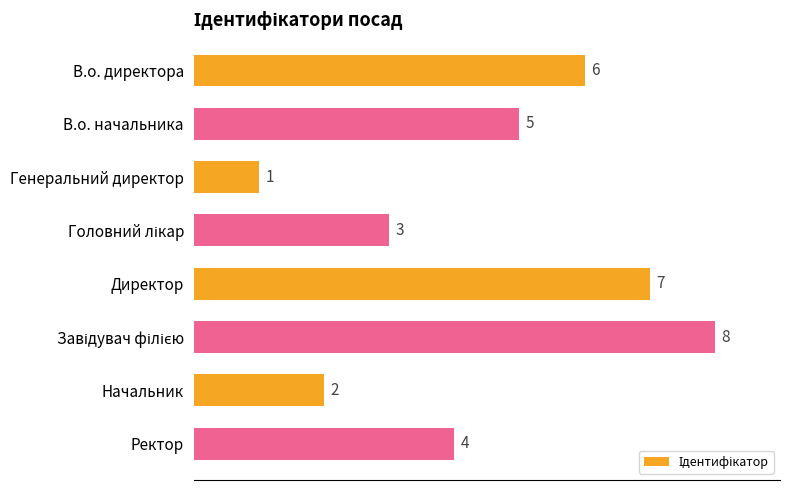

What is the change in value from В.о. директора to Начальник?

-4